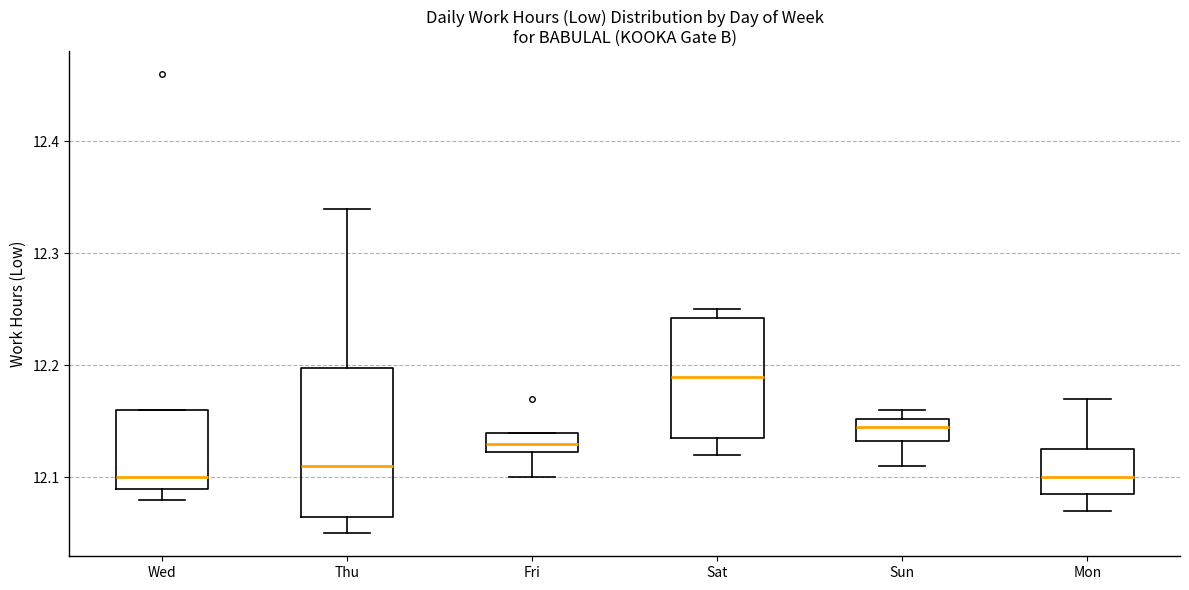

Which box's median line is the highest?

Sat